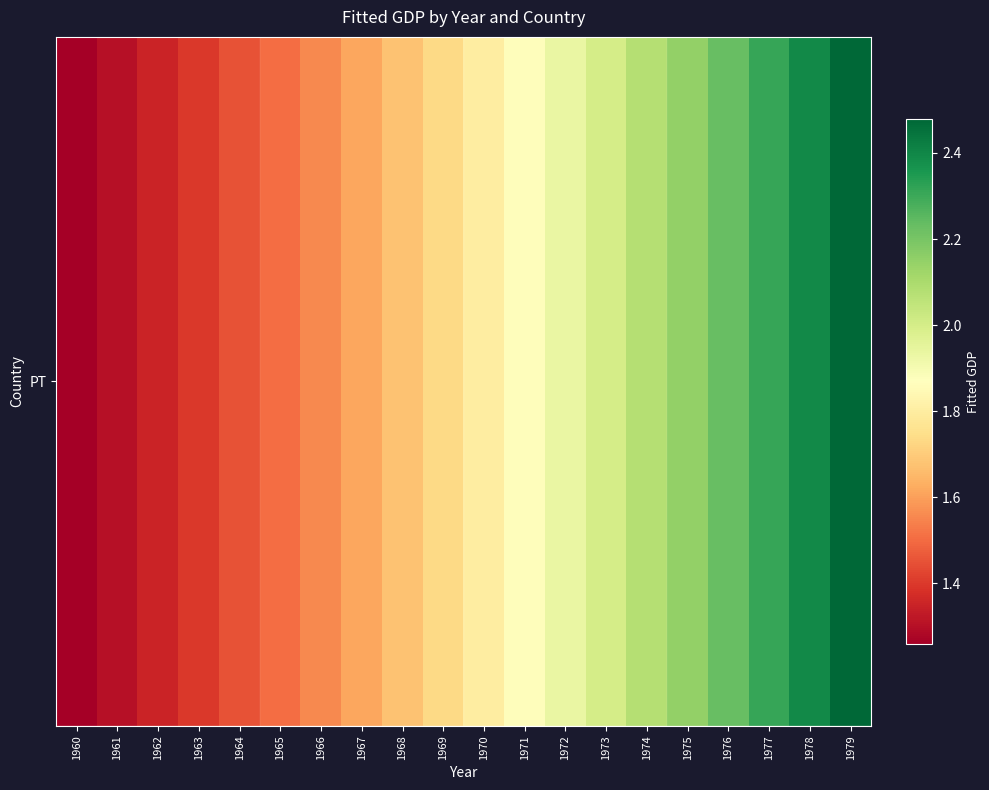

Which category has the lowest value across all series?

1960